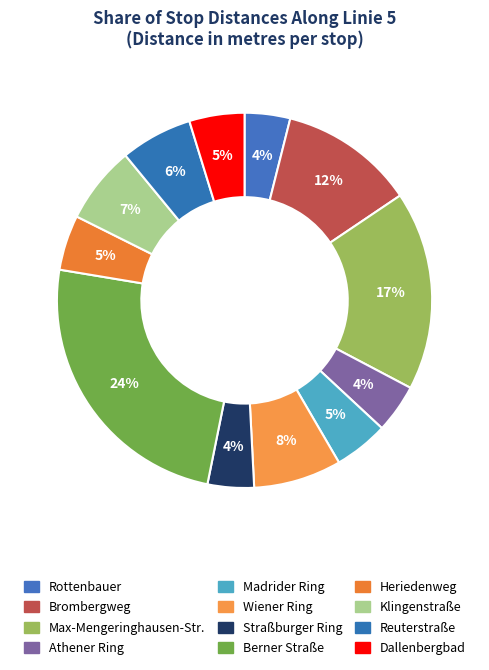

To the nearest percent, what is the average slice percentage?

8%